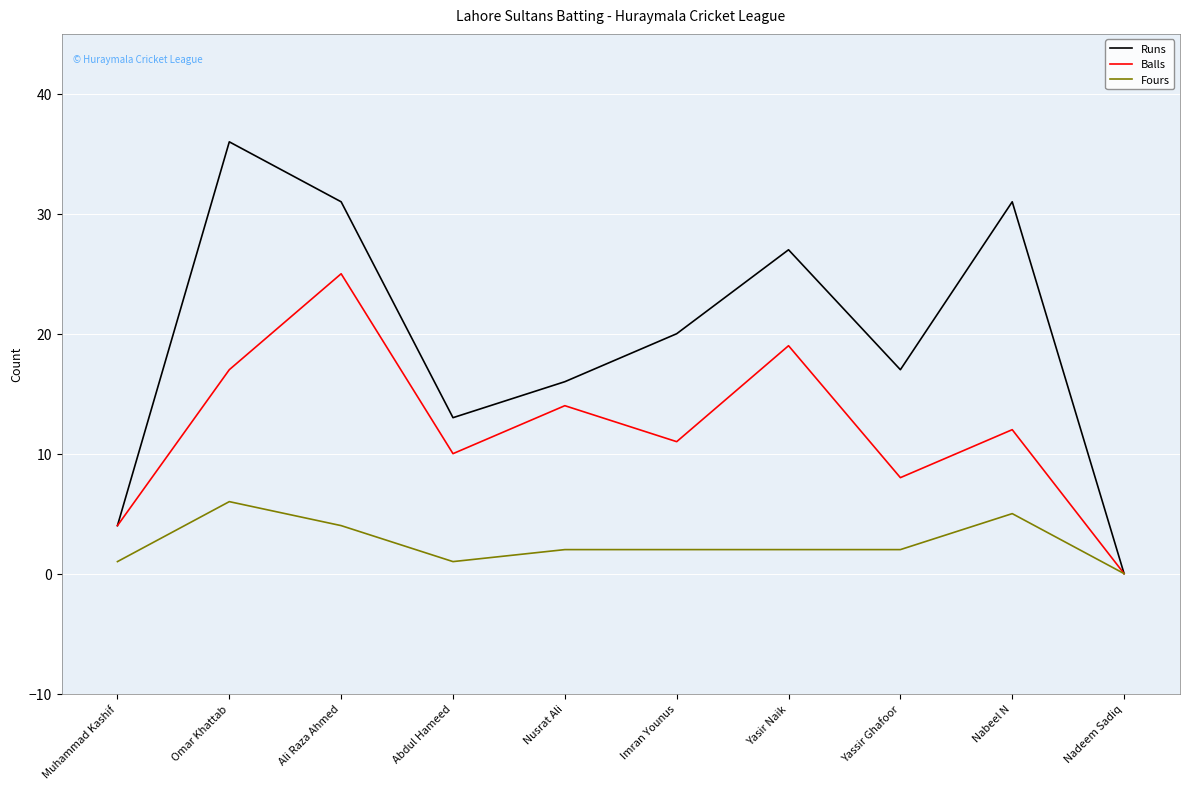

What position from the right is Ali Raza Ahmed?

8